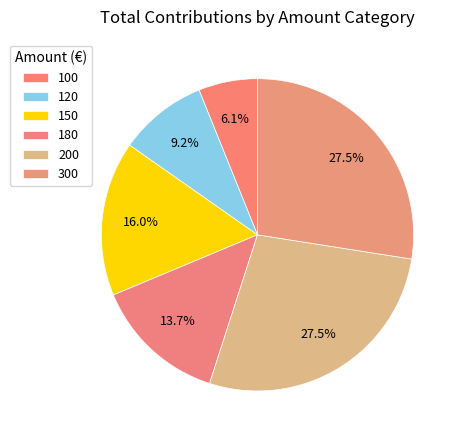

Is there any slice that represents more than half of the pie?

No